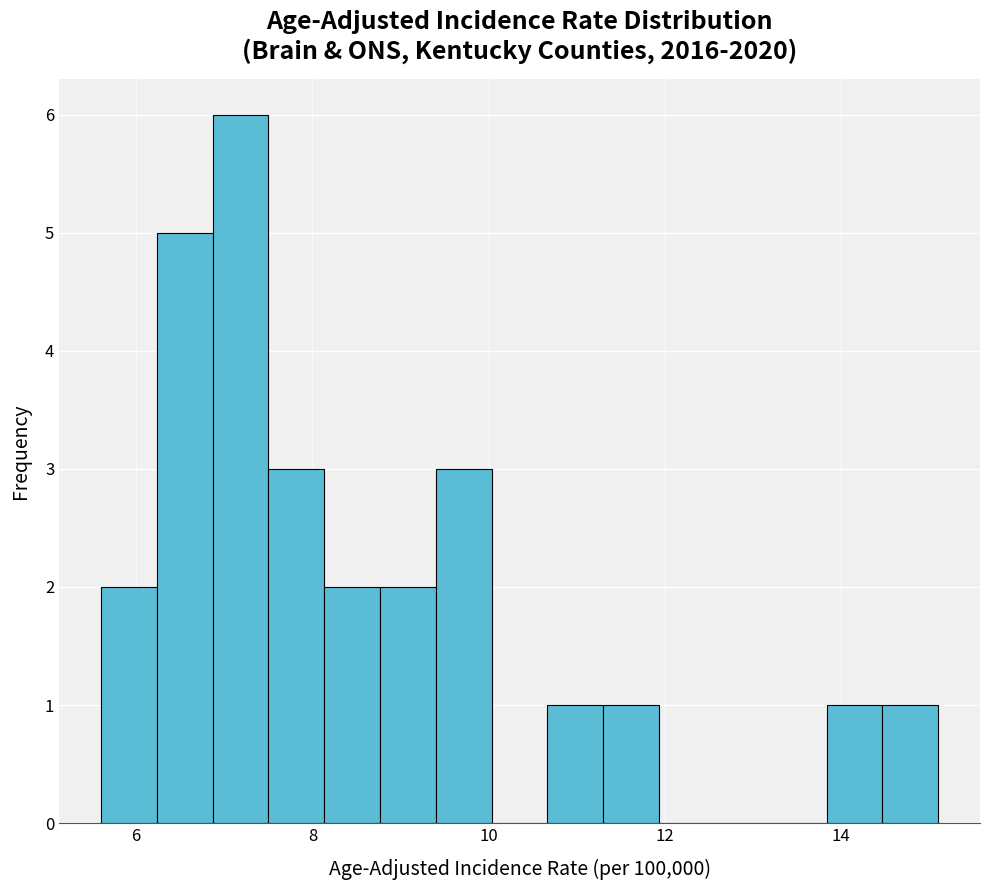

Read against the x-axis, roughly where is the centre of the tallest bar?

7.2